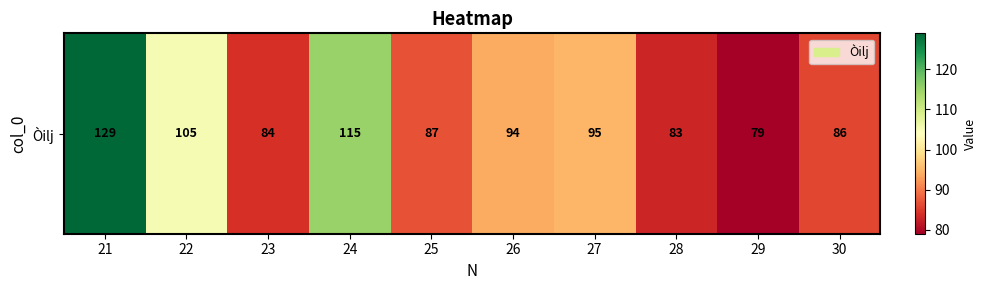

Which has a higher value, 28 or 25?

25